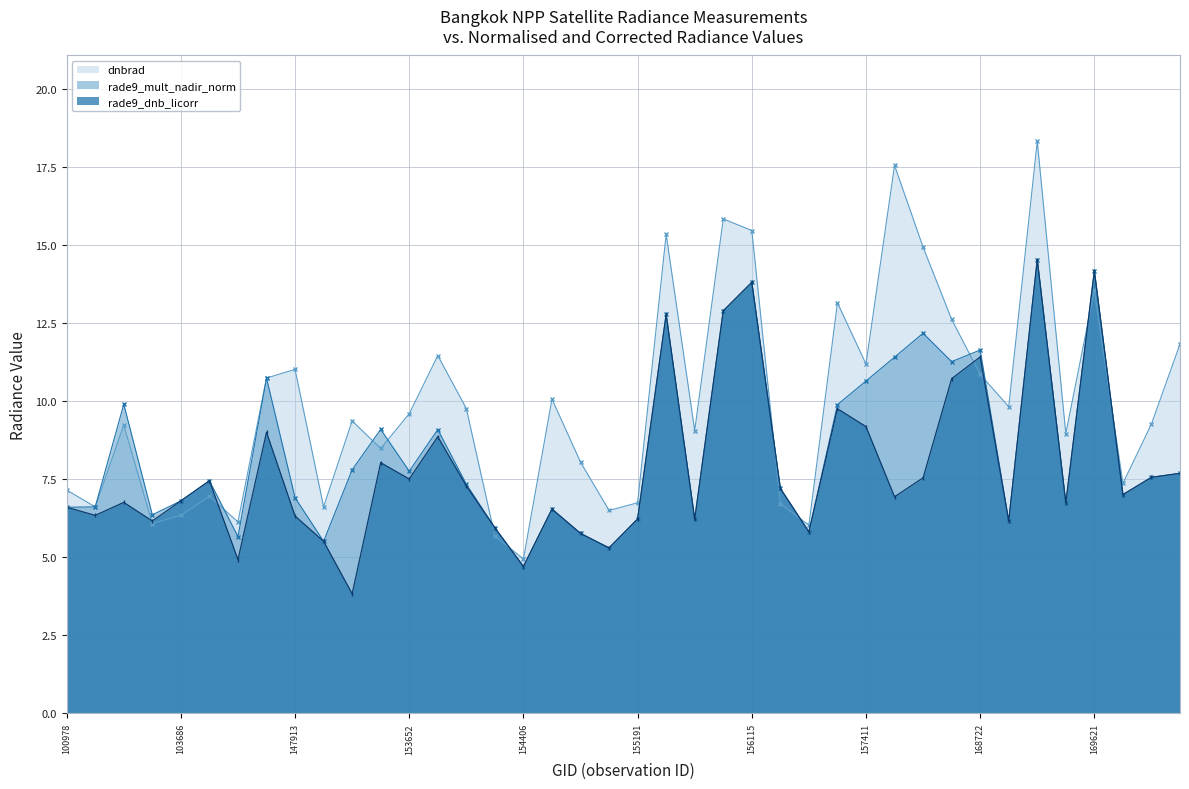

Reading left to right, what are all the values shown in this chart?

dnbrad: 7.2	6.6	9.2	6.1	6.3	6.9	6.1	10.7	11.0	6.6	9.4	8.5	9.6	11.5	9.8	5.7	4.9	10.1	8.0	6.5	6.7	15.3	9.1	15.8	15.5	6.7	6.0	13.1	11.2	17.5	14.9	12.6	10.9	9.8	18.3	9.0	13.5	7.4	9.3	11.8
rade9_mult_nadir_norm: 6.6	6.6	9.9	6.4	6.8	7.4	5.7	10.7	6.9	5.5	7.8	9.1	7.8	9.1	7.3	5.9	4.7	6.5	5.8	5.3	6.2	12.8	6.2	12.9	13.8	7.2	5.8	9.9	10.6	11.4	12.2	11.3	11.6	6.2	14.5	6.7	14.2	7.0	7.6	7.7
rade9_dnb_licorr: 6.6	6.3	6.8	6.2	6.8	7.4	4.9	9.0	6.3	5.5	3.8	8.0	7.5	8.9	7.3	5.9	4.7	6.5	5.8	5.3	6.2	12.8	6.2	12.9	13.8	7.2	5.8	9.8	9.2	6.9	7.5	10.7	11.4	6.2	14.5	6.7	14.2	7.0	7.6	7.7